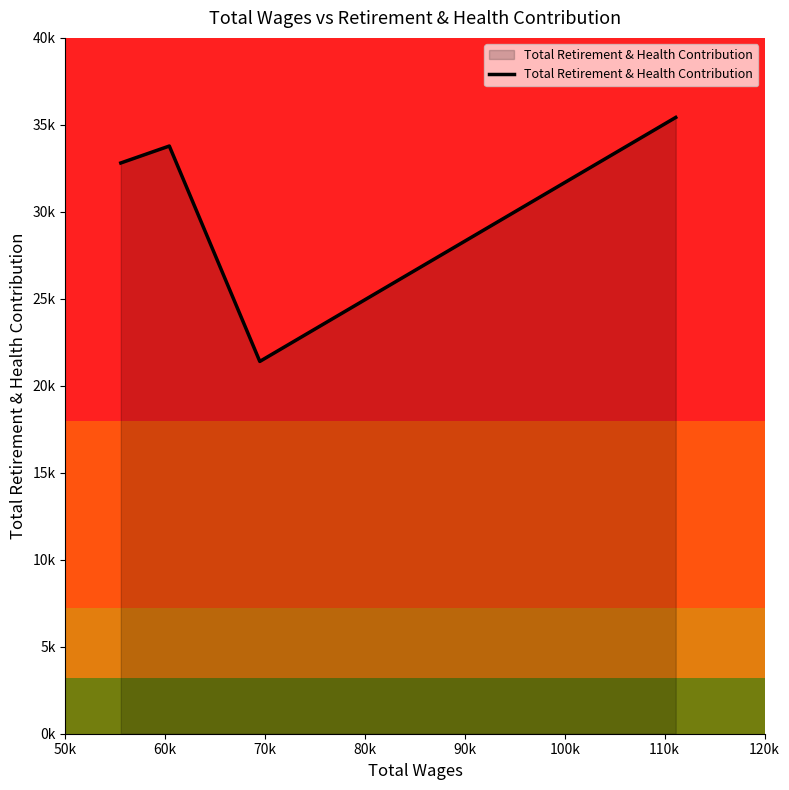

What is the value of the 4th point from the left?

35427